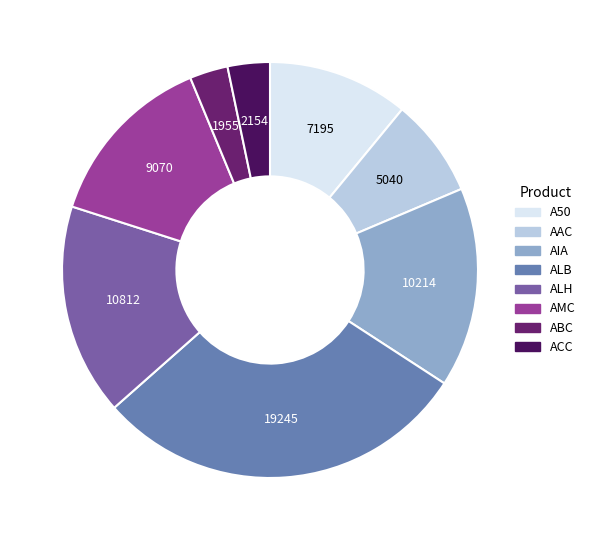

Is there any slice that represents more than half of the pie?

No